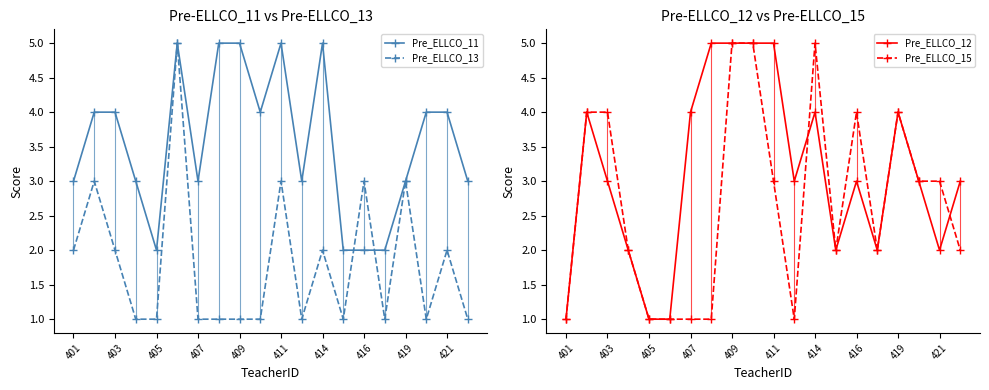

Rank the series by their maximum value, from highest to lowest.

Pre_ELLCO_11, Pre_ELLCO_13, Pre_ELLCO_12, Pre_ELLCO_15